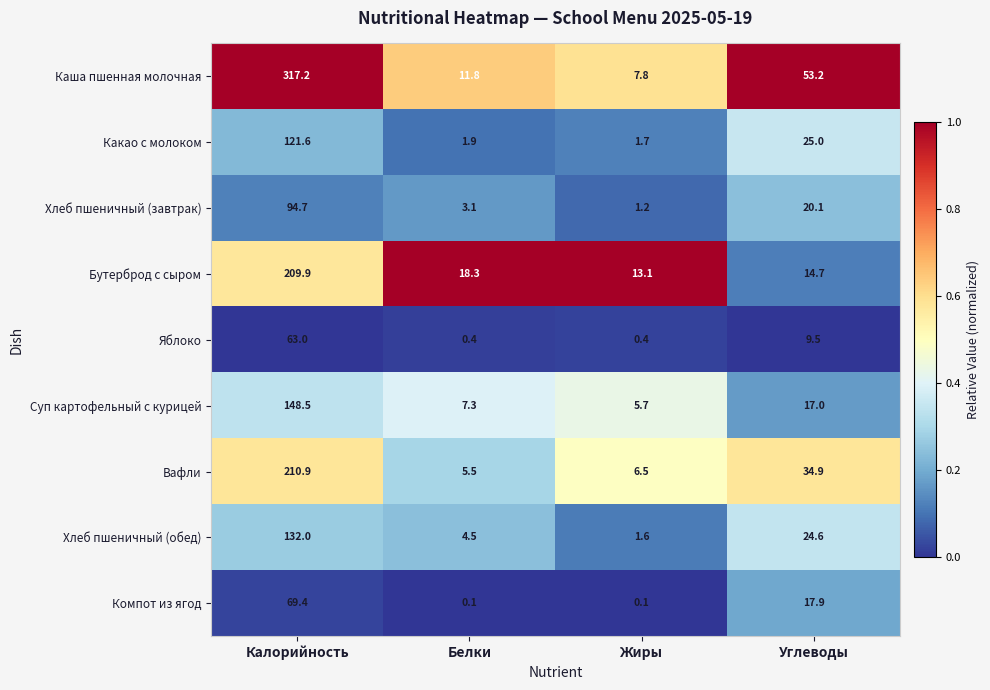

What is the minimum value for Яблоко?

0.4